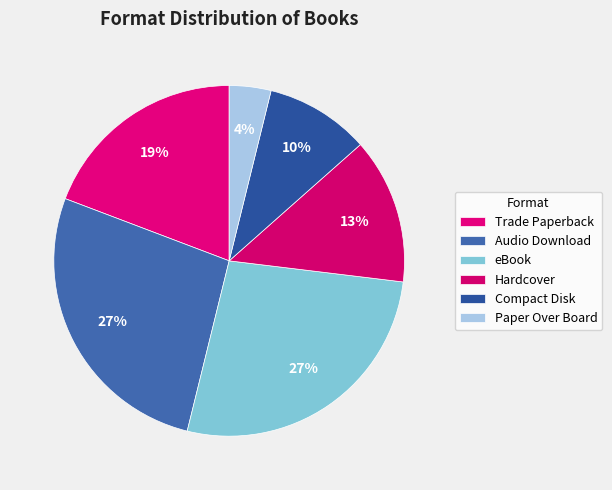

To the nearest percent, what is the difference between the largest and smallest slice percentages?

23%